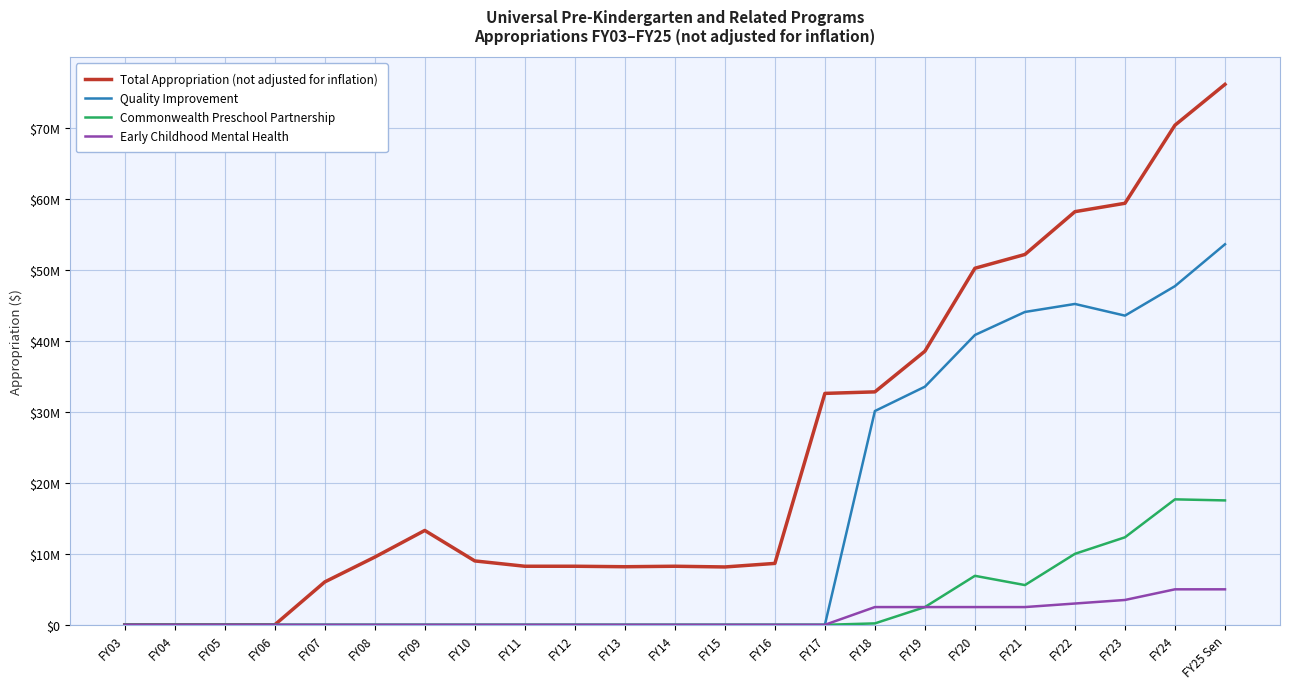

True or false: Total Appropriation (not adjusted for inflation) and Early Childhood Mental Health intersect in this chart.

False